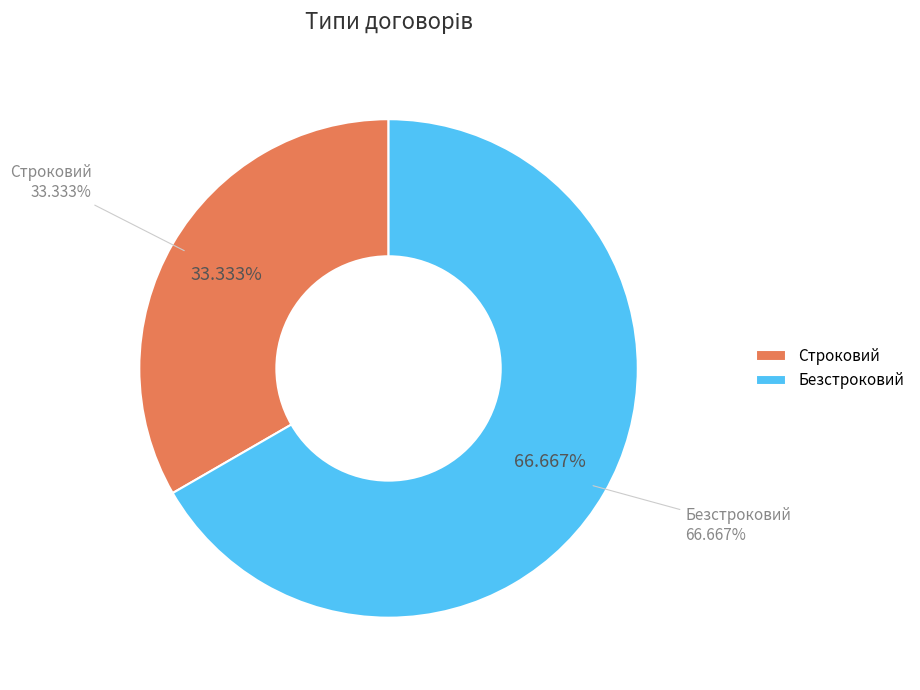

What is the change in value from Строковий to Безстроковий?

+1